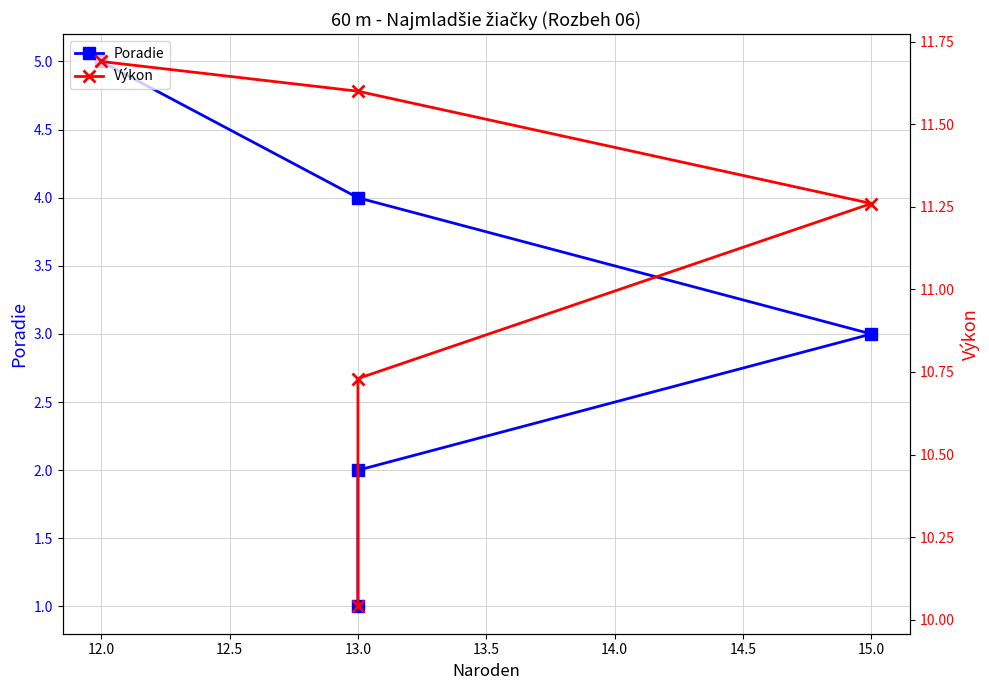

What is the lowest value of the Výkon series?

10.0